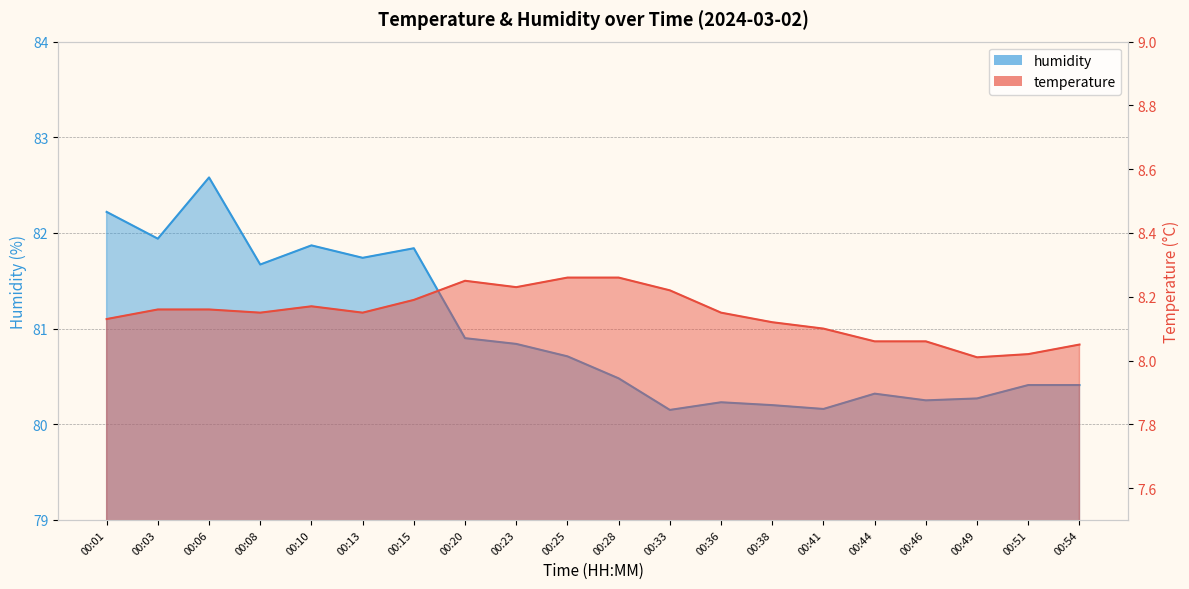

True or false: humidity and temperature cross at least once.

False